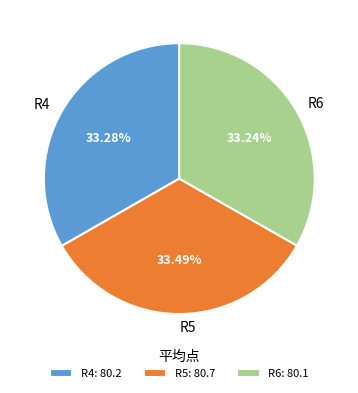

Combined, do R4 and R5 account for over 50%?

Yes